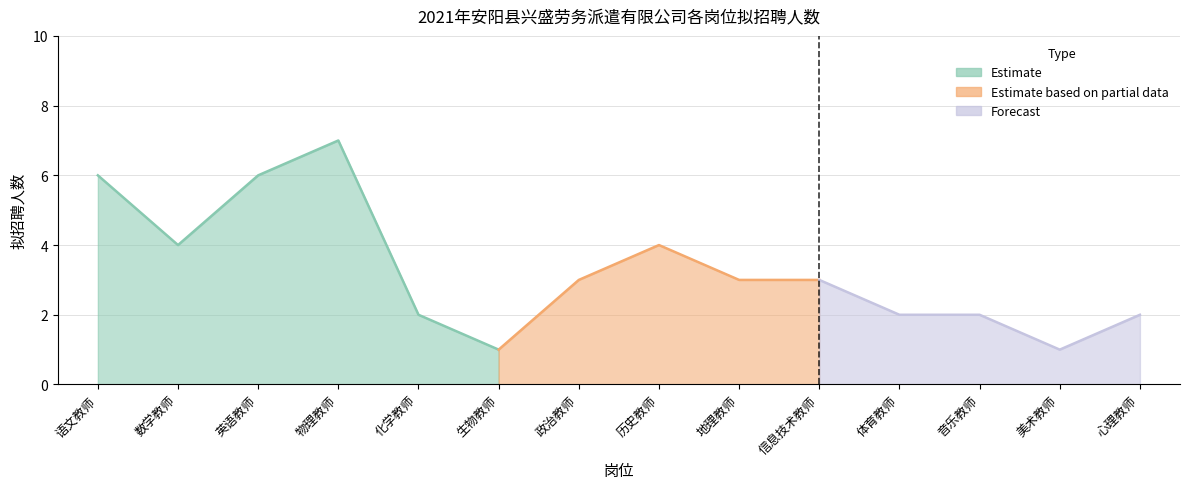

What is the label of the 13th point from the left?

美术教师